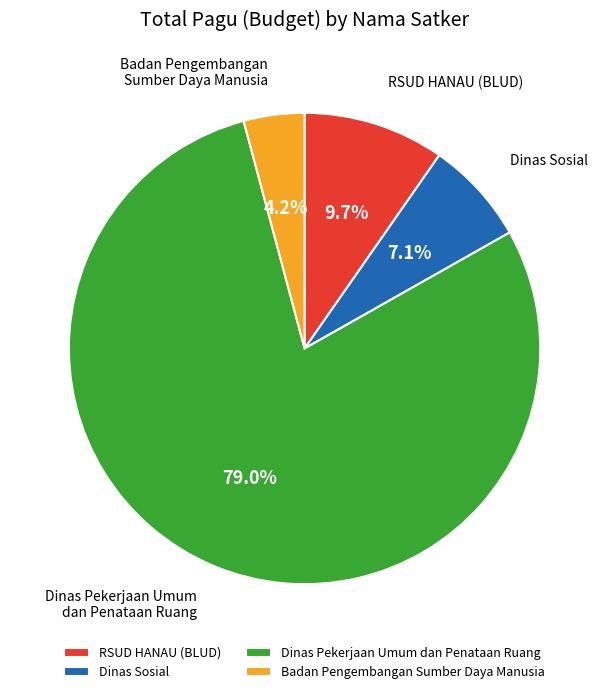

What is the largest slice in the pie chart?

Dinas Pekerjaan Umum dan Penataan Ruang